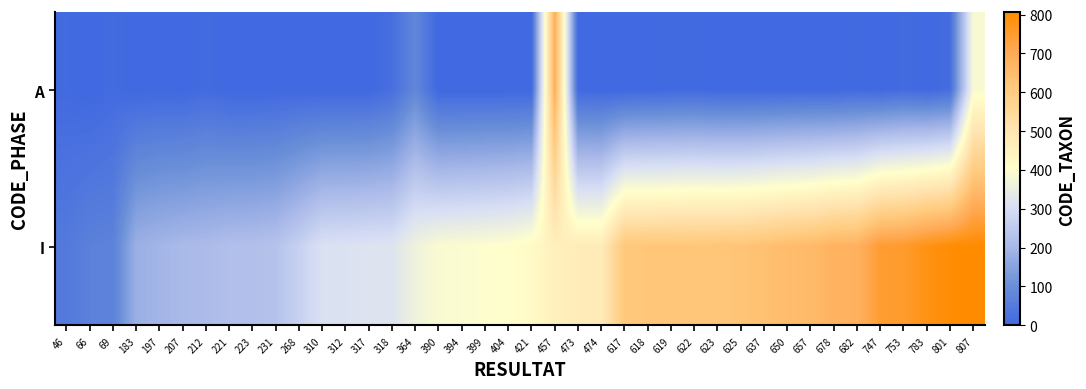

At 421, list the series in order from largest to smallest.

I, A